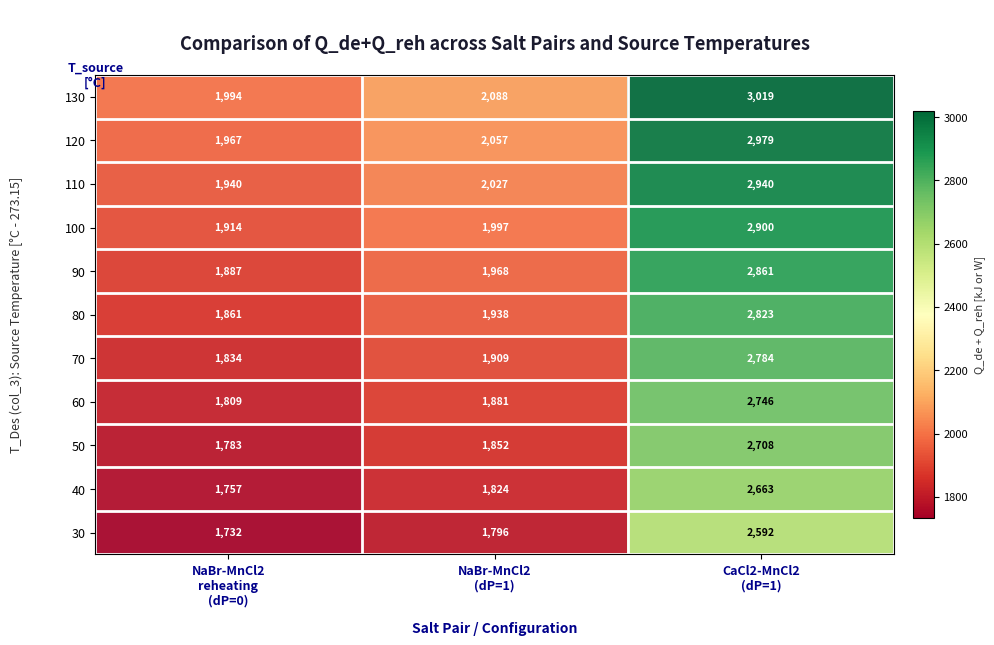

What is the total value across all series at NaBr-MnCl2
(dP=1)?

21337